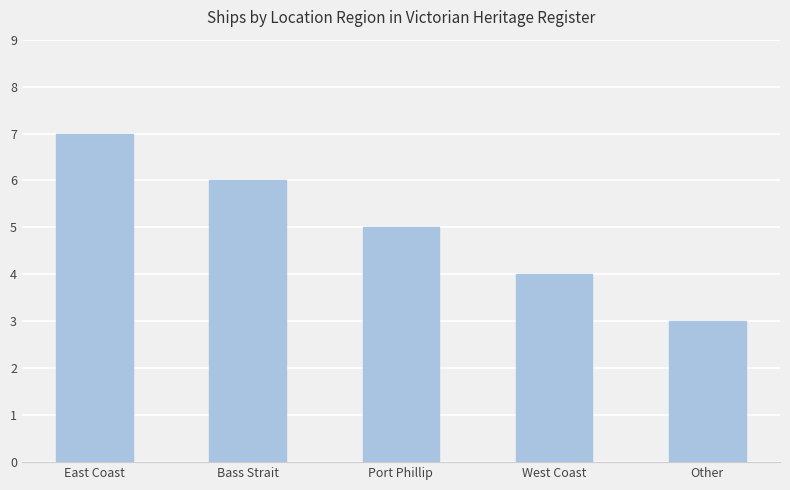

At which label is the value closest to 5?

Port Phillip